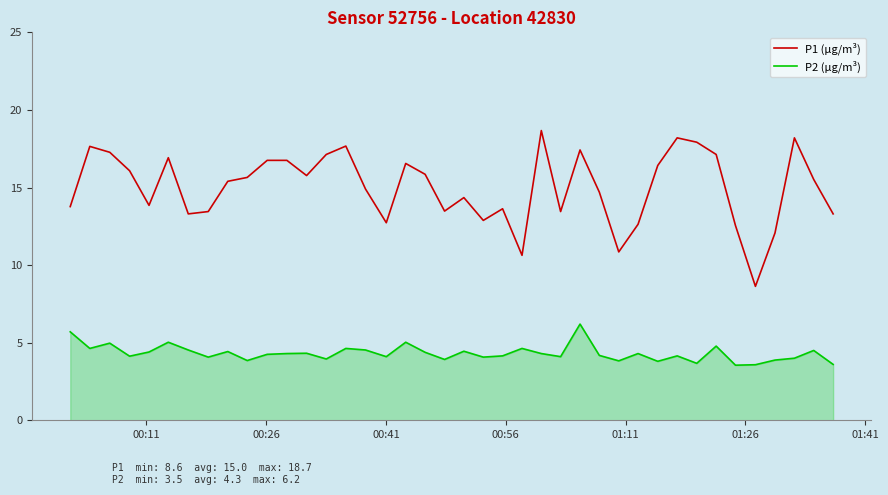

Which series has the largest range (max minus min)?

P1 (µg/m³)